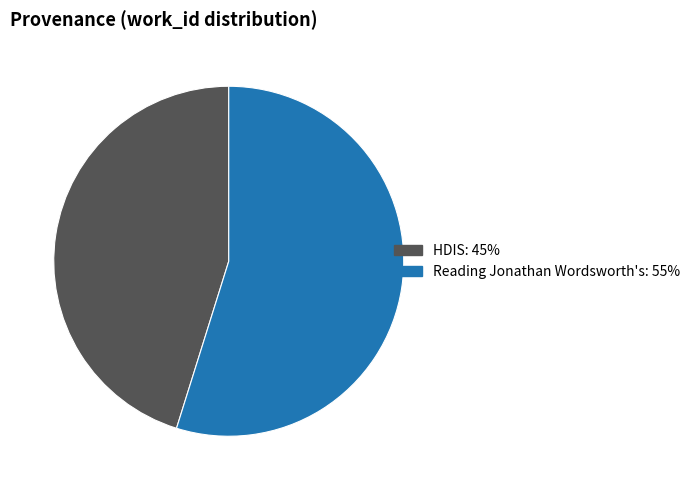

Is there a majority slice in this chart?

Yes